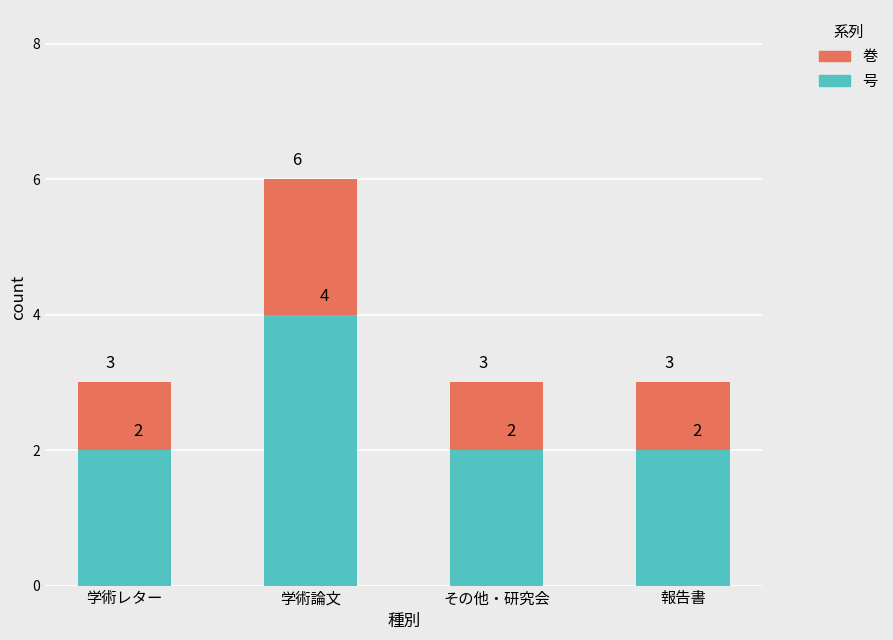

True or false: 号 has a value of 1 at 報告書.

False